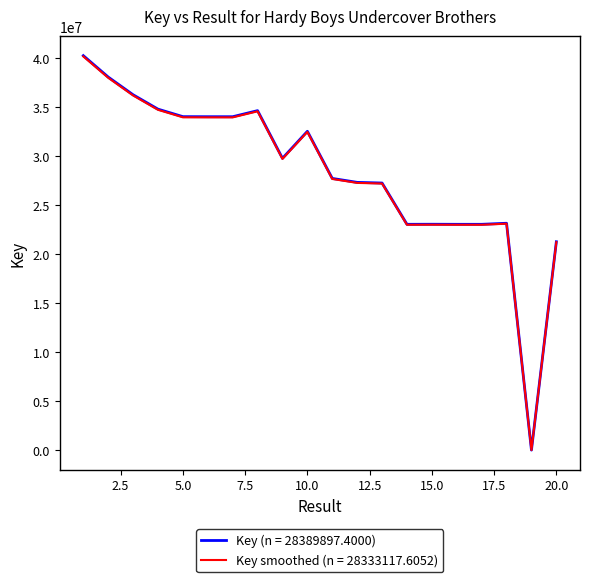

What is the greatest value displayed?

40289929.0